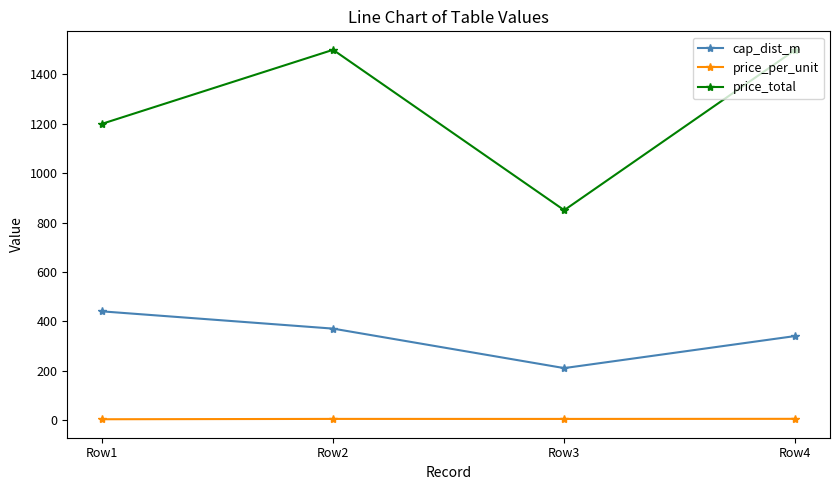

At how many categories does at least one series exceed 713?

4